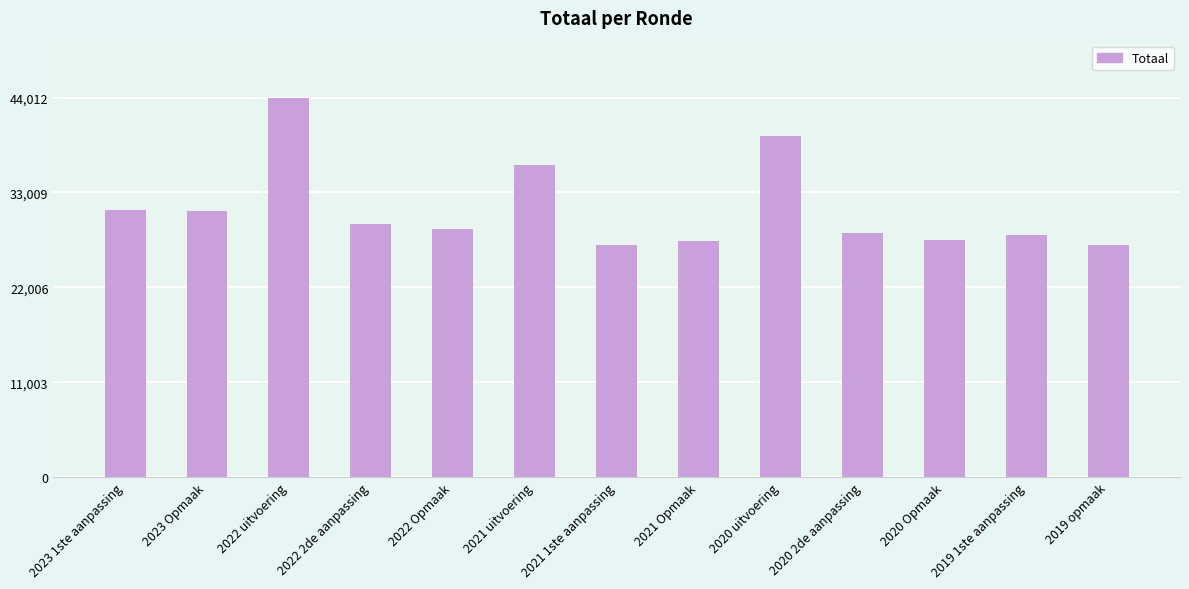

Where is the data nearest to the value 35437?

2021 uitvoering